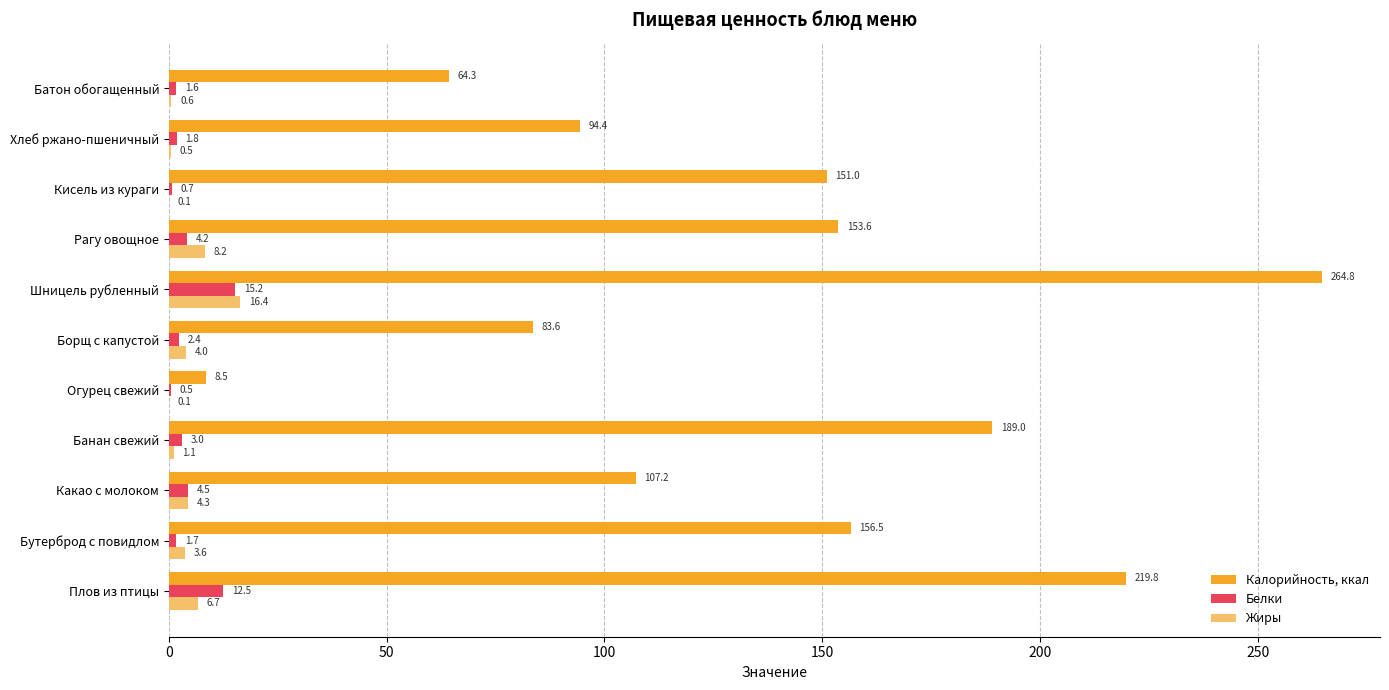

Is it true that Калорийность, ккал equals 156.5 at Бутерброд с повидлом?

True